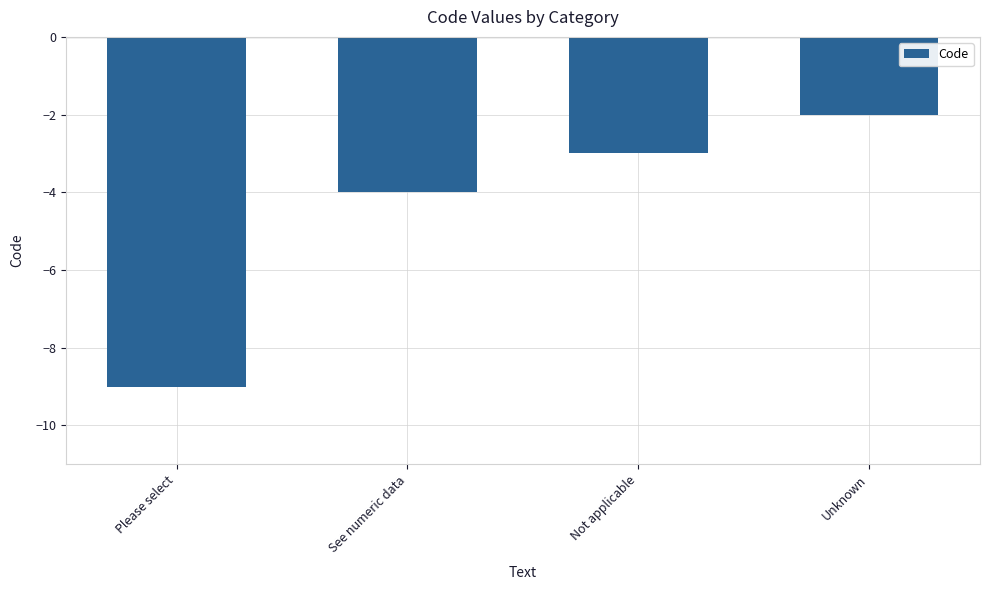

Where is the data nearest to the value -5?

See numeric data